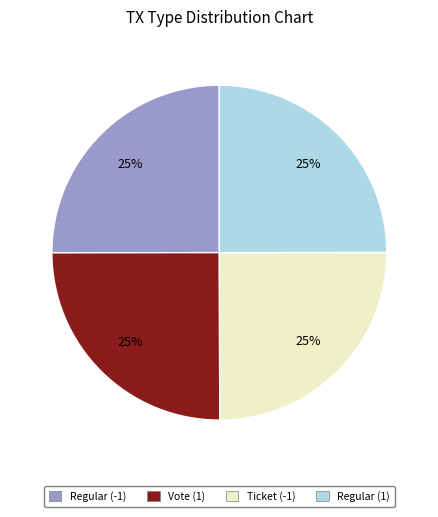

Is there any slice that represents more than half of the pie?

No